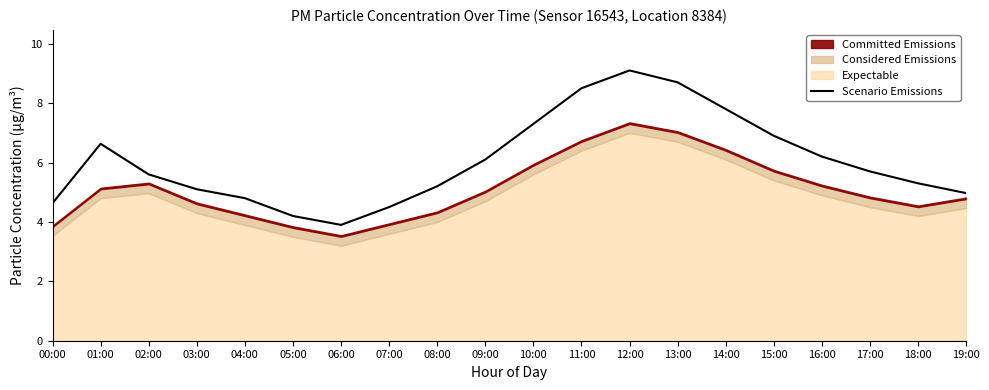

Reading left to right, what are all the values shown in this chart?

00:00=4.6	01:00=6.6	02:00=5.6	03:00=5.1	04:00=4.8	05:00=4.2	06:00=3.9	07:00=4.5	08:00=5.2	09:00=6.1	10:00=7.3	11:00=8.5	12:00=9.1	13:00=8.7	14:00=7.8	15:00=6.9	16:00=6.2	17:00=5.7	18:00=5.3	19:00=5.0